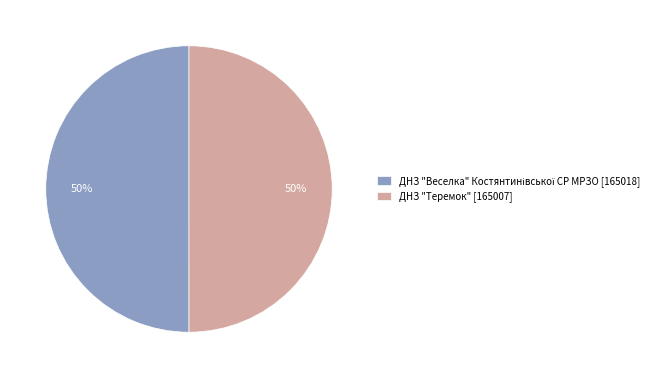

To the nearest percent, what is the average slice percentage?

50%